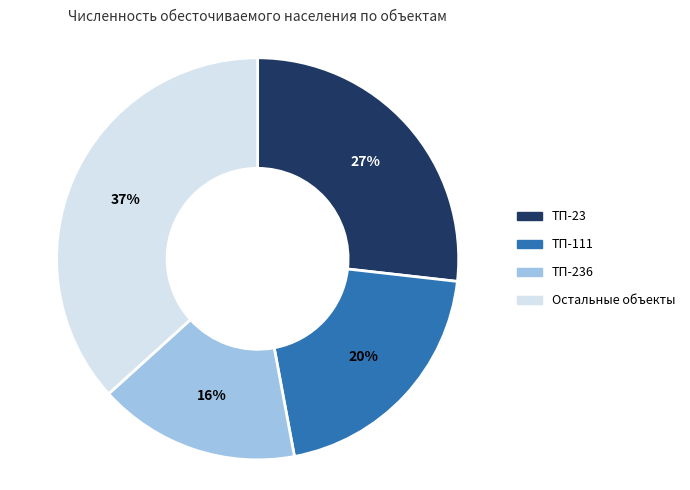

Which has a higher value, Остальные объекты or ТП-111?

Остальные объекты